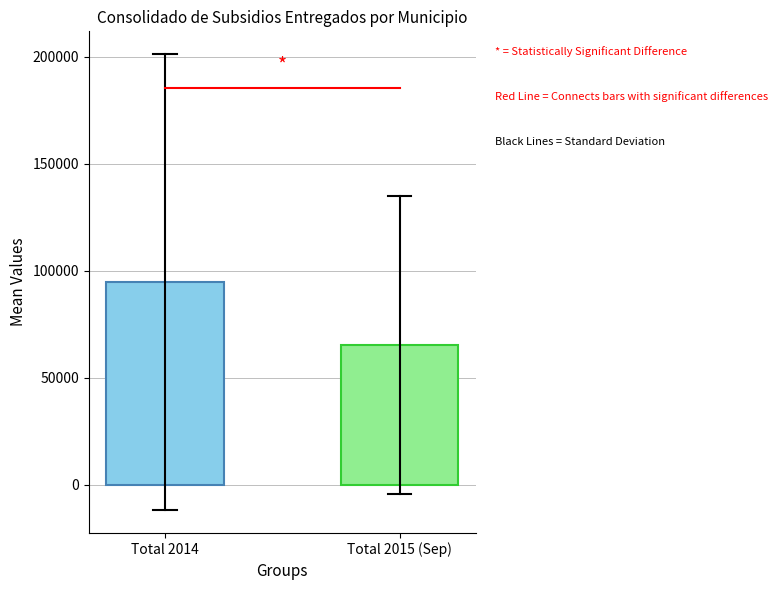

What is the minimum value shown in the chart?

65117.5